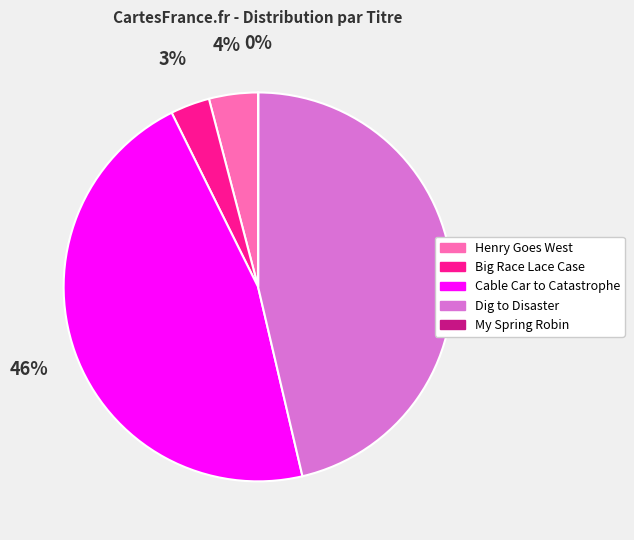

Is there any slice that represents more than half of the pie?

No